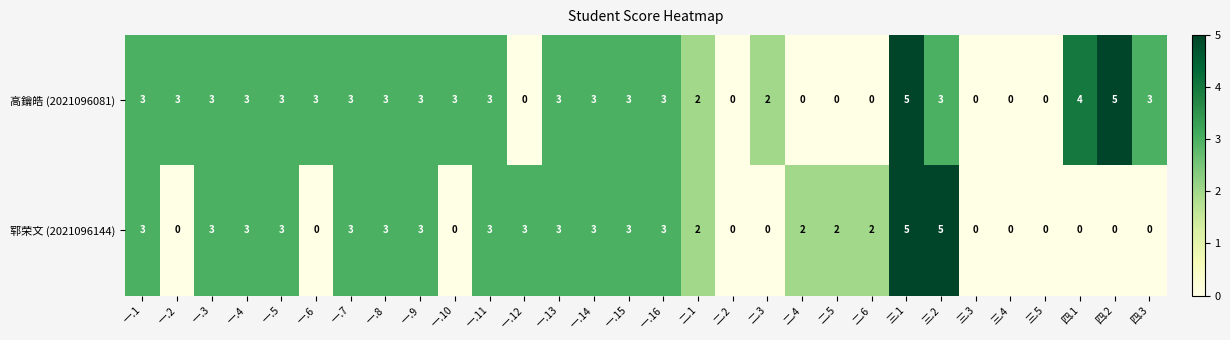

List the series in order of their overall mean, lowest first.

郓荣文 (2021096144), 高鑰皓 (2021096081)